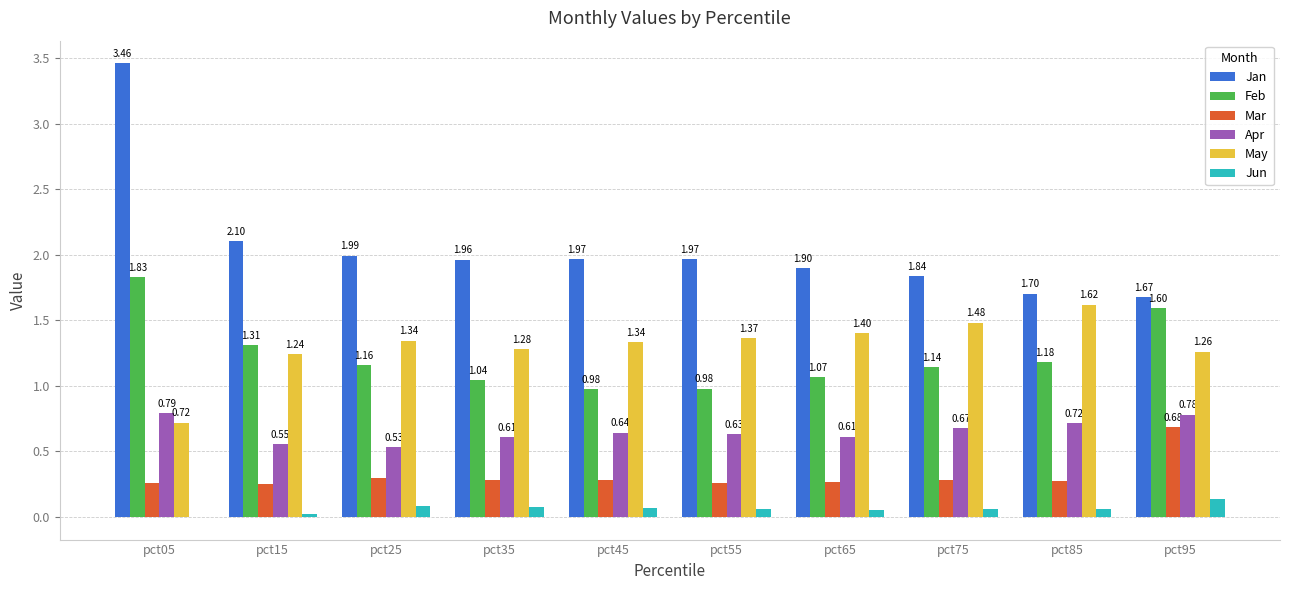

Which series has the largest range (max minus min)?

Jan